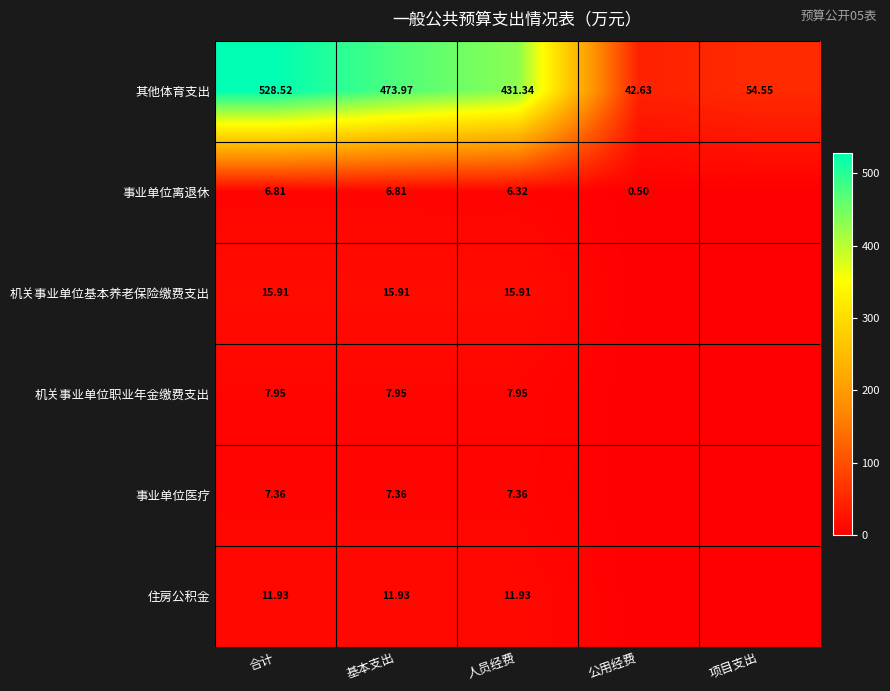

How many data points in 其他体育支出 are above 431?

3